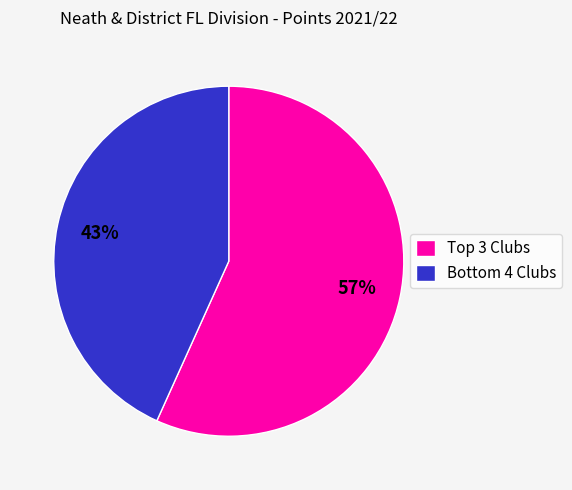

How many slices are in this pie chart?

2